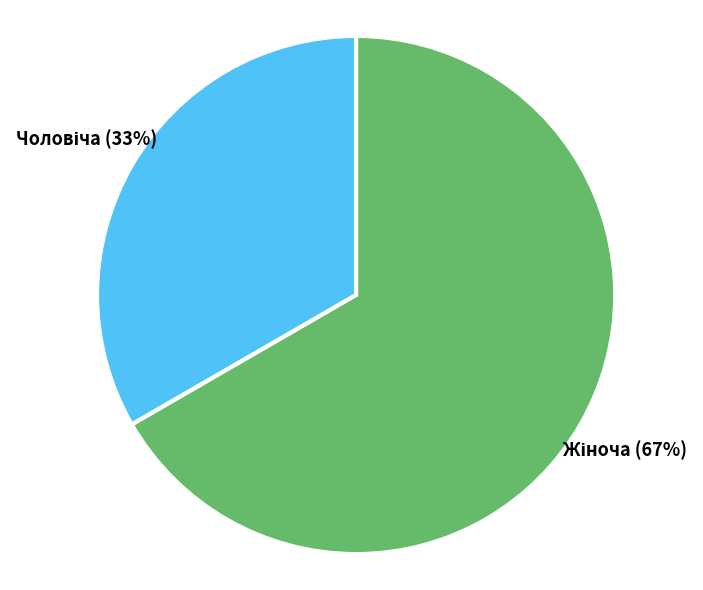

To the nearest percent, what is the average slice percentage?

50%